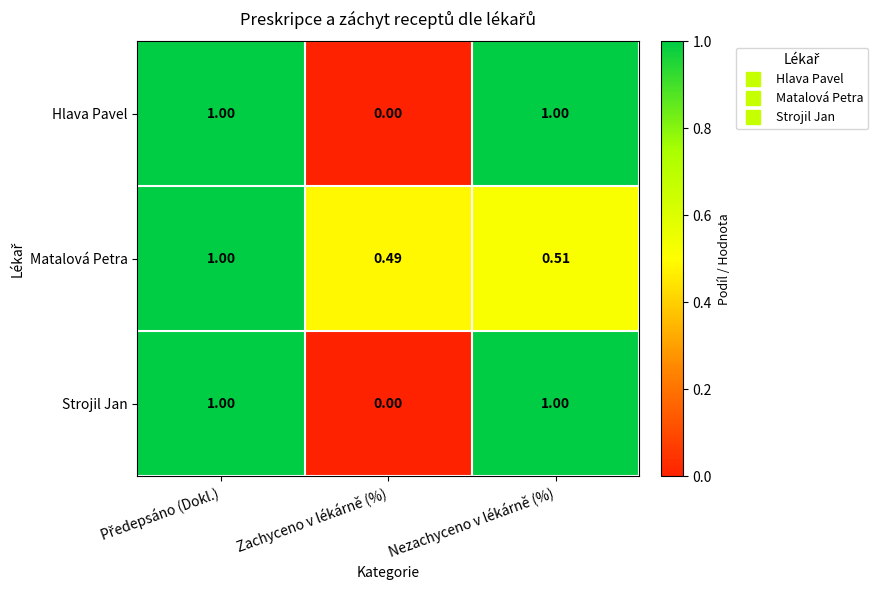

Where is Hlava Pavel nearest to the value 0?

Zachyceno v lékárně (%)